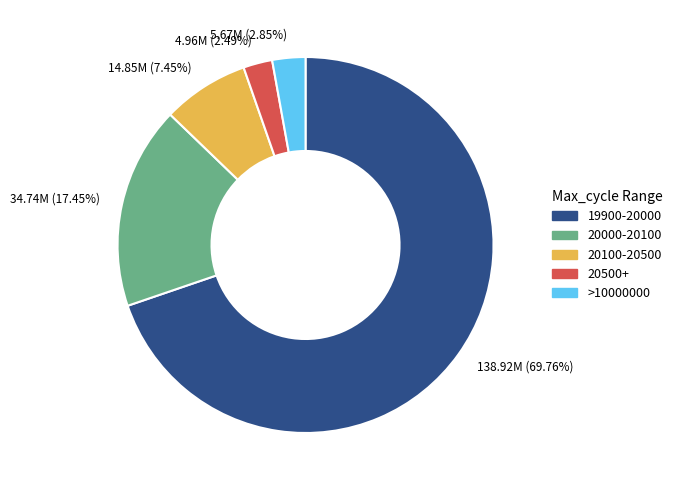

Do >10000000 and 20500+ together represent more than half of the pie?

No